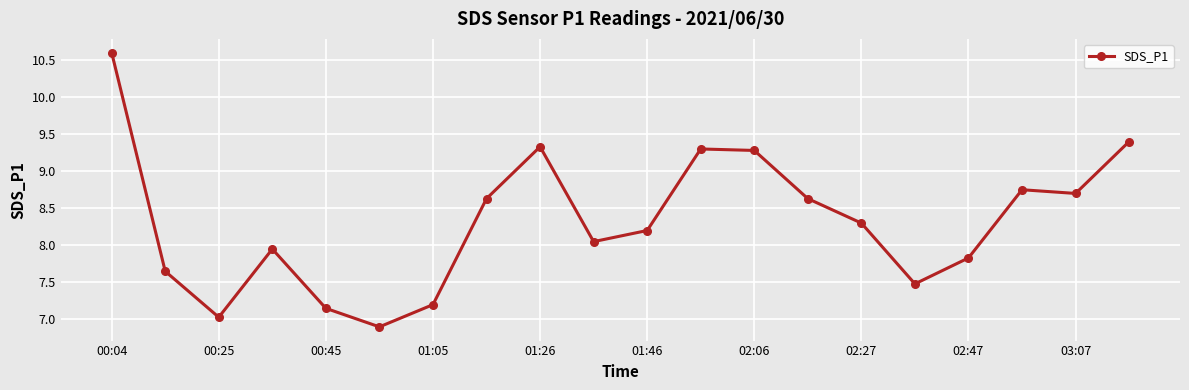

What is the minimum value shown in the chart?

6.9